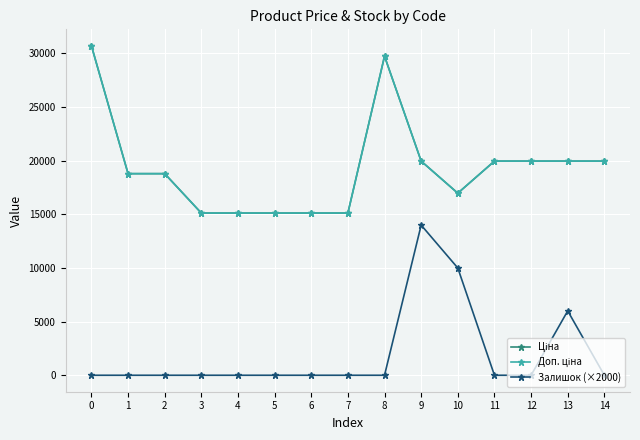

What is the value of the Ціна point at the 3rd from the left?

18796.8